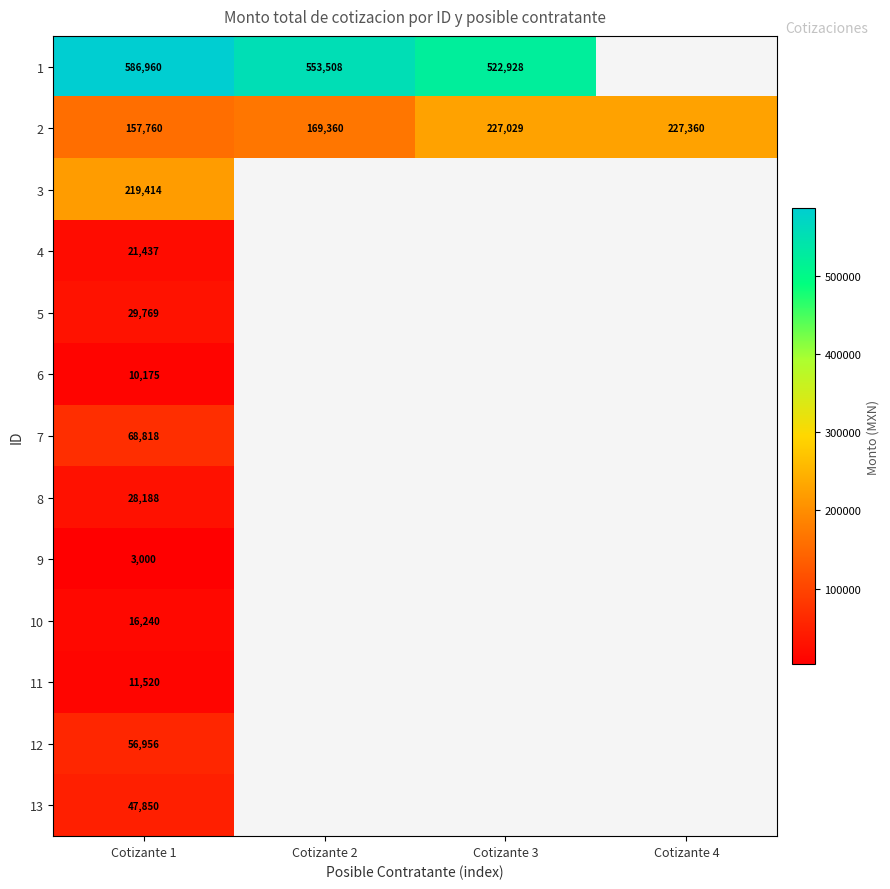

Rank the series at Cotizante 1 from lowest to highest value.

9, 6, 11, 10, 4, 8, 5, 13, 12, 7, 2, 3, 1